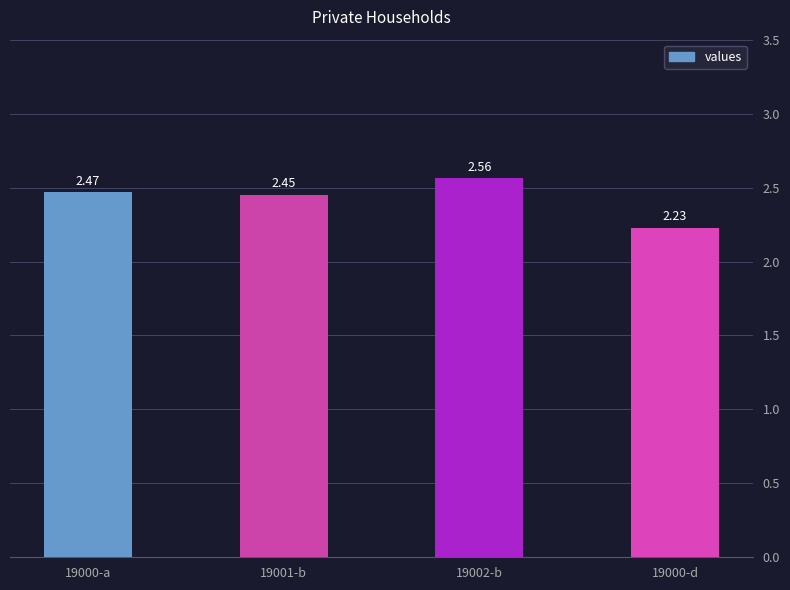

What is the label of the 1st bar from the left?

19000-a